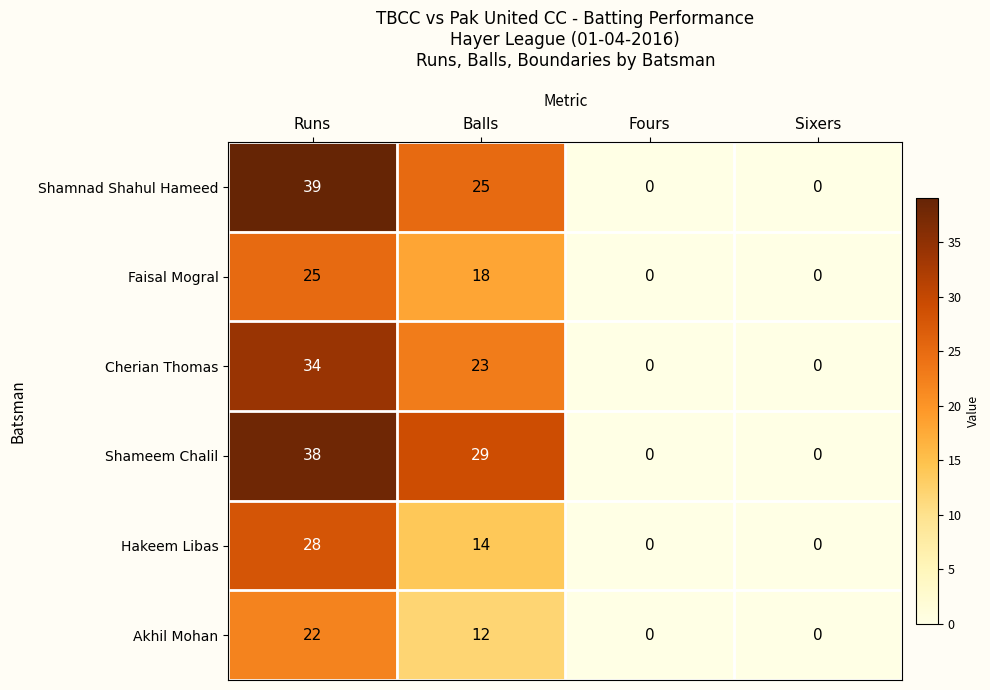

At how many categories does at least one series exceed 16?

2